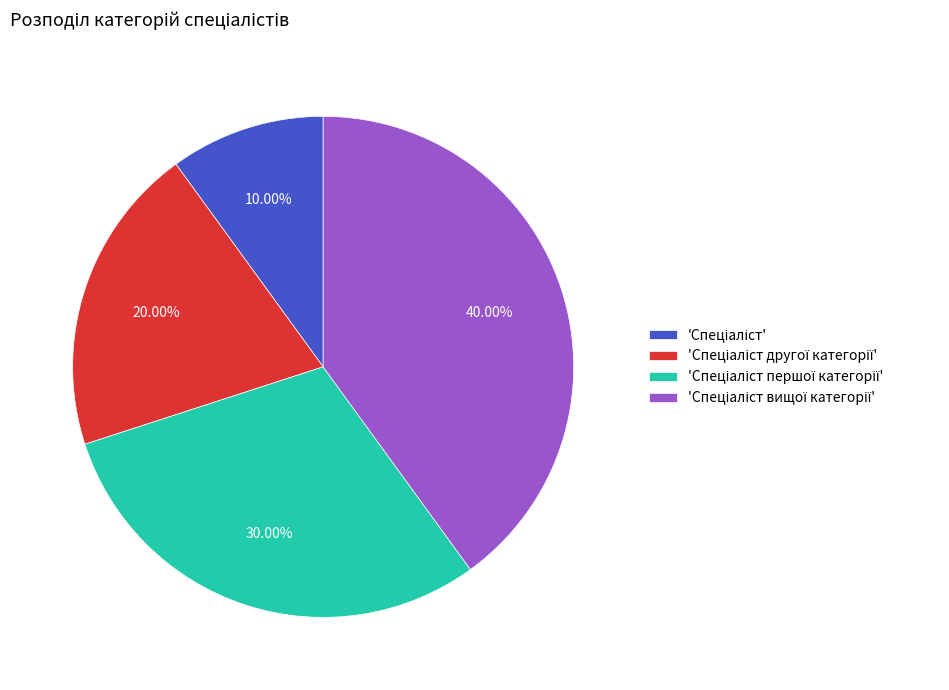

Is there any slice that represents more than half of the pie?

No